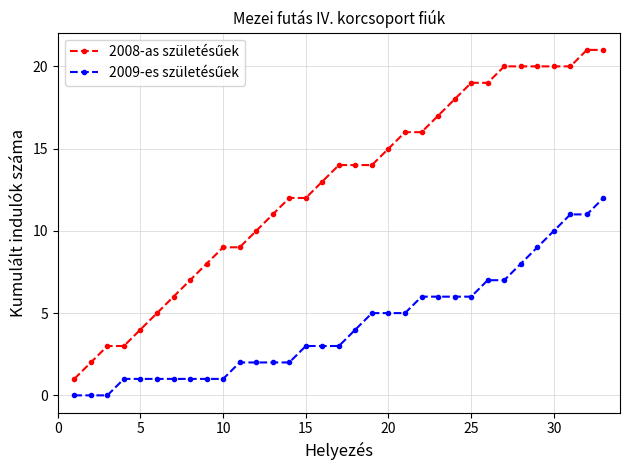

What is the greatest value displayed?

21